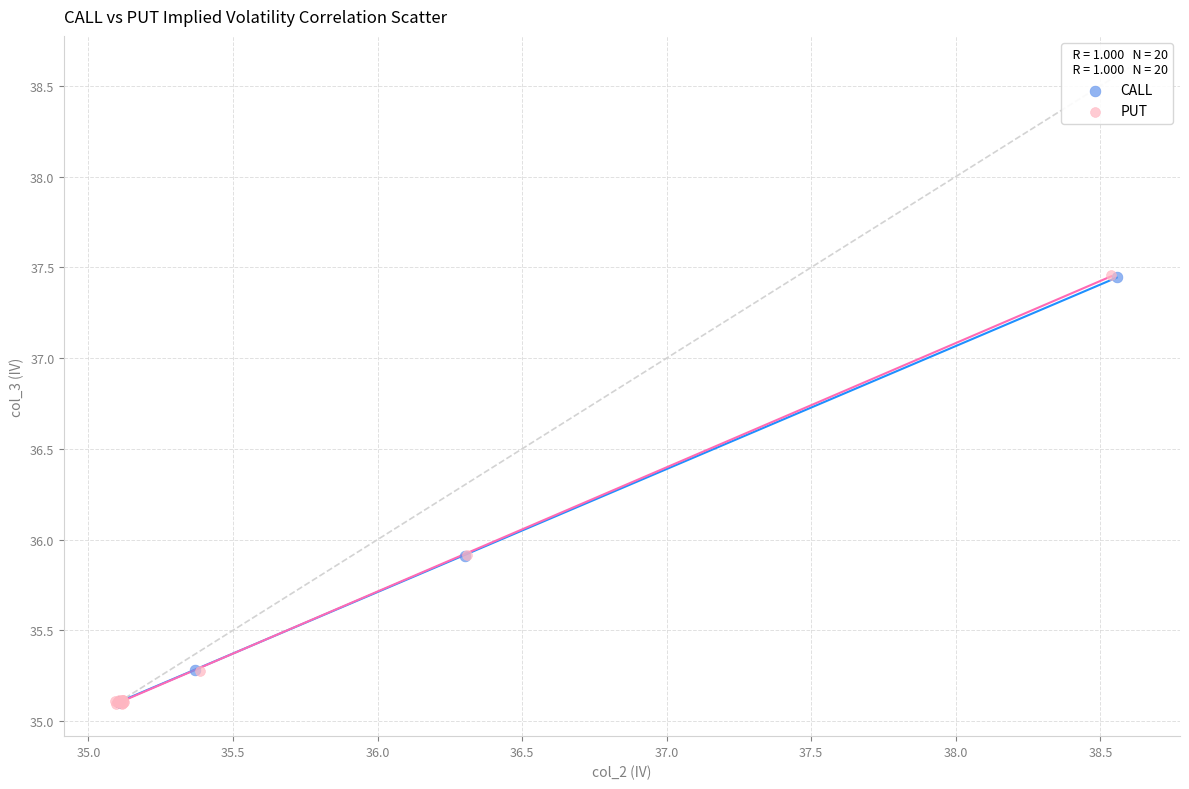

What are all the series names shown in the legend?

CALL, PUT